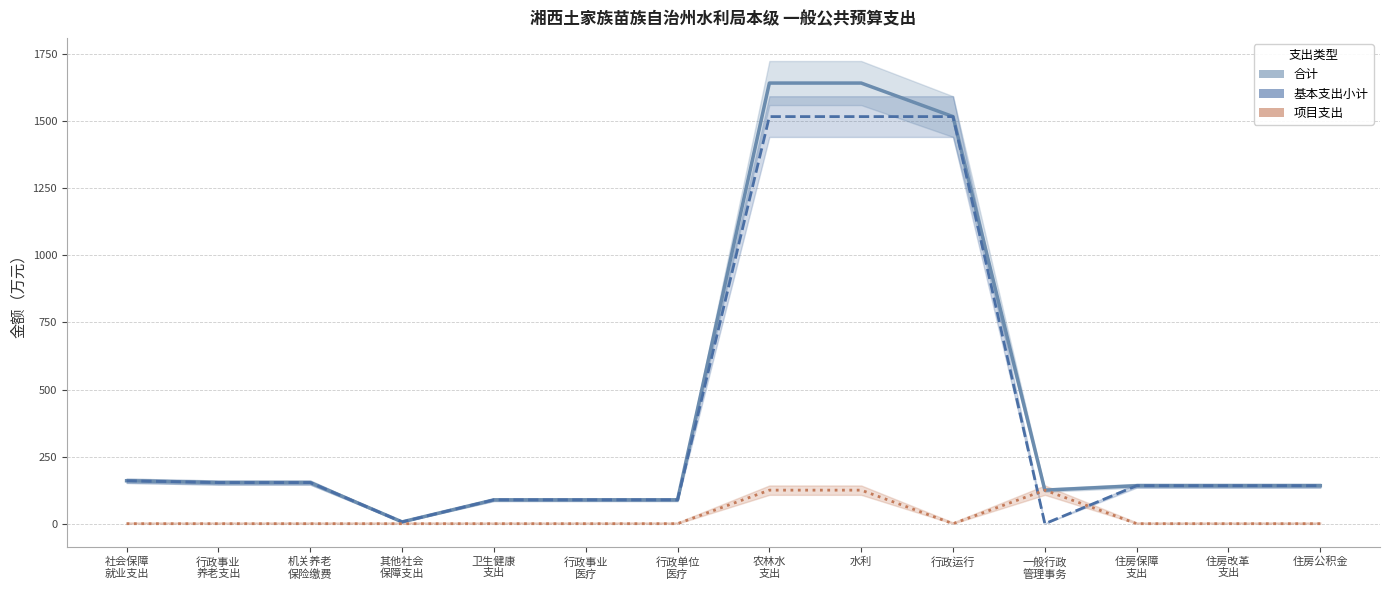

Reading right to left, what are all the values shown in this chart?

合计: 141.6	141.6	141.6	125.0	1517.1	1642.1	1642.1	88.9	88.9	88.9	6.7	153.3	153.3	160.0
基本支出小计: 141.6	141.6	141.6	0.0	1517.1	1517.1	1517.1	88.9	88.9	88.9	6.7	153.3	153.3	160.0
项目支出: 0.0	0.0	0.0	125.0	0.0	125.0	125.0	0.0	0.0	0.0	0.0	0.0	0.0	0.0